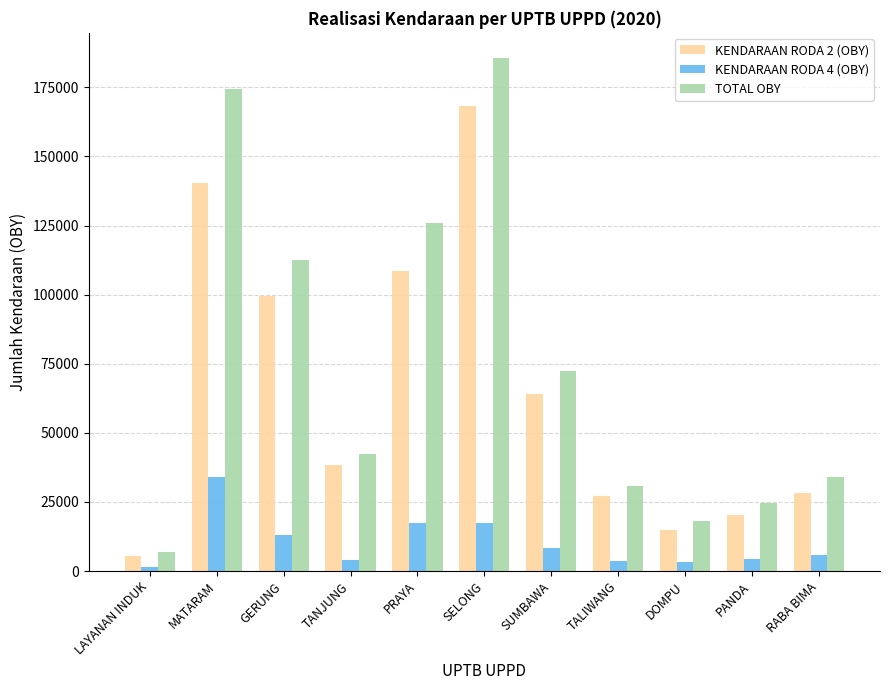

At which category is the sum across all series the highest?

SELONG